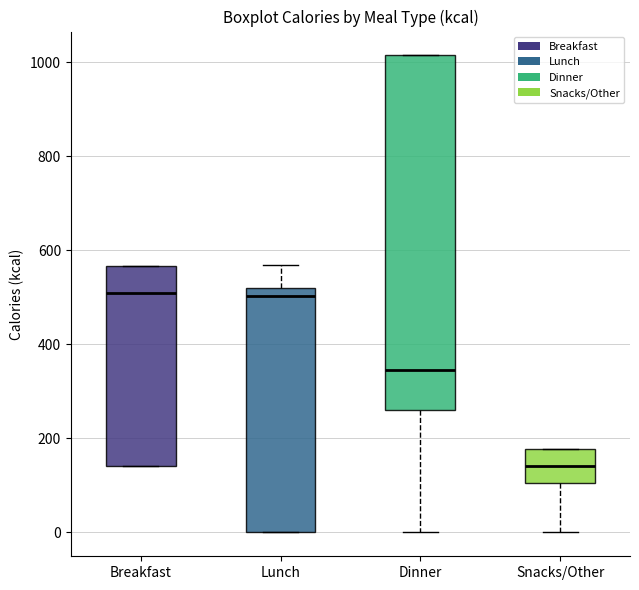

Reading left to right, transcribe this box plot: for each box, give where its median line is, the range the box spans, and where its two whiskers end, as read against the y-axis. The values are not printed on the chart, so give them approximately, as read against the axis.

Breakfast: median 500, box 140 to 560, whiskers 140 to 560
Lunch: median 500, box 0 to 520, whiskers 0 to 560
Dinner: median 340, box 260 to 1020, whiskers 0 to 1020
Snacks/Other: median 140, box 100 to 180, whiskers 0 to 180